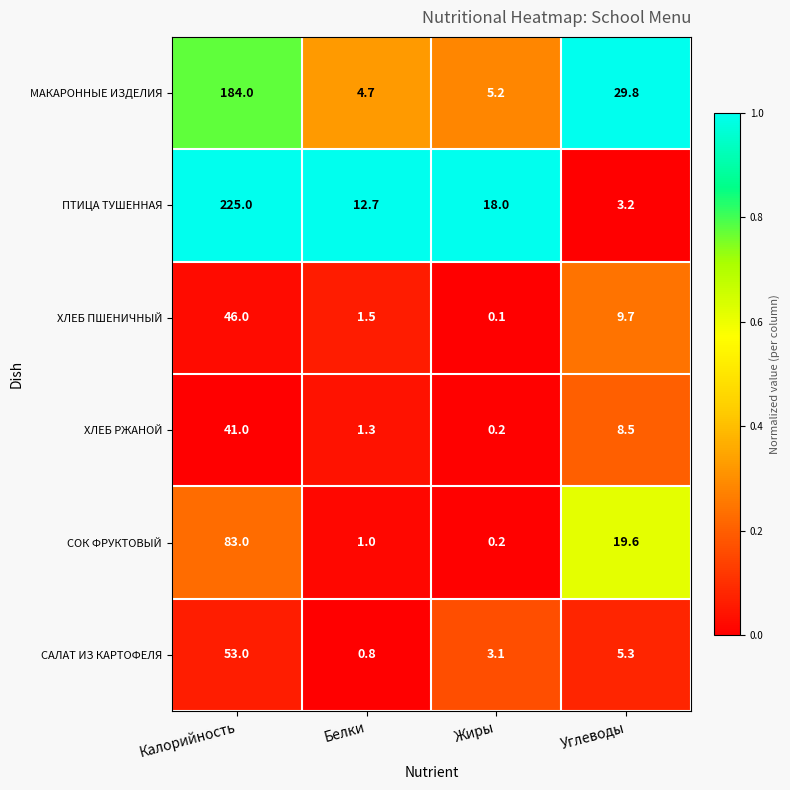

How many data points in МАКАРОННЫЕ ИЗДЕЛИЯ are less than 29?

2